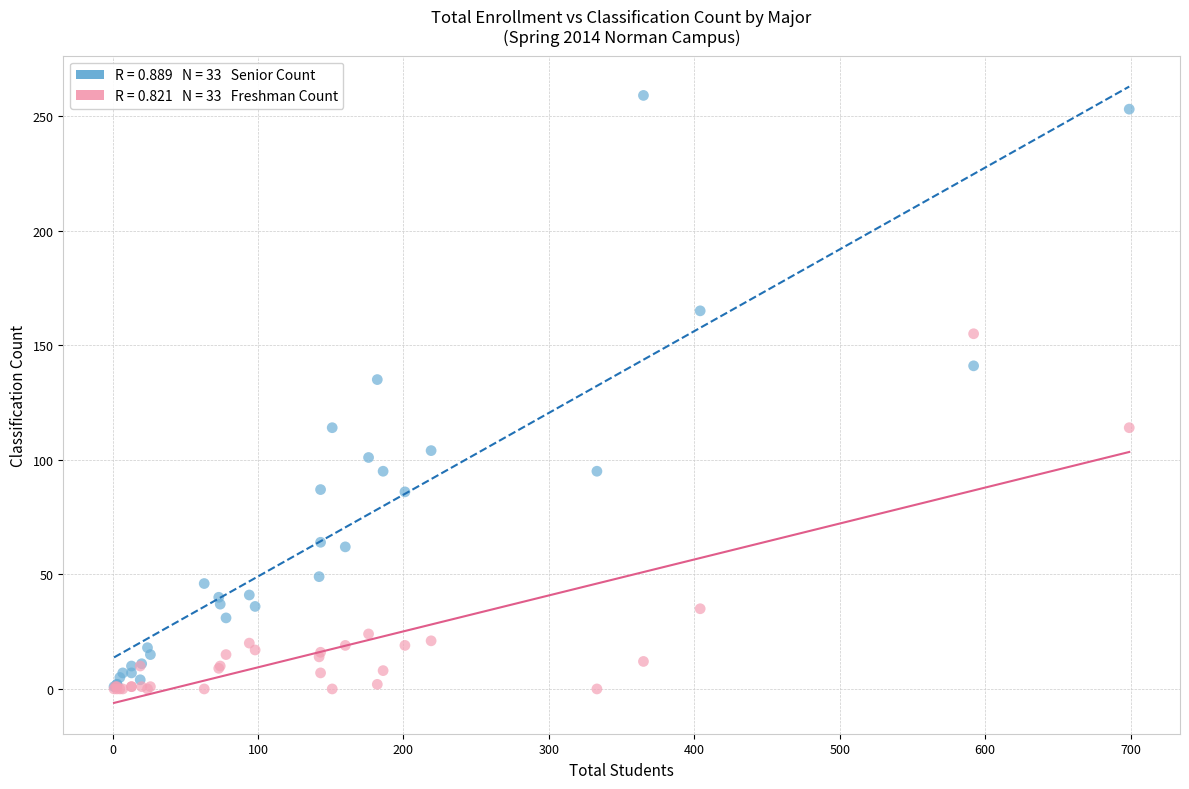

Across all series, what Y value is closest to 129?

135